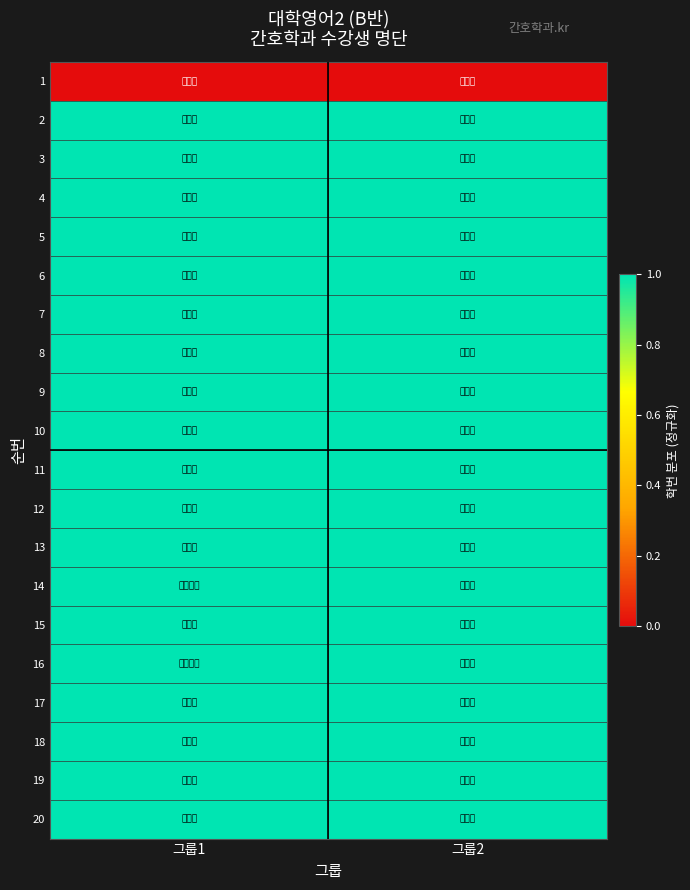

Which series has the largest range (max minus min)?

1